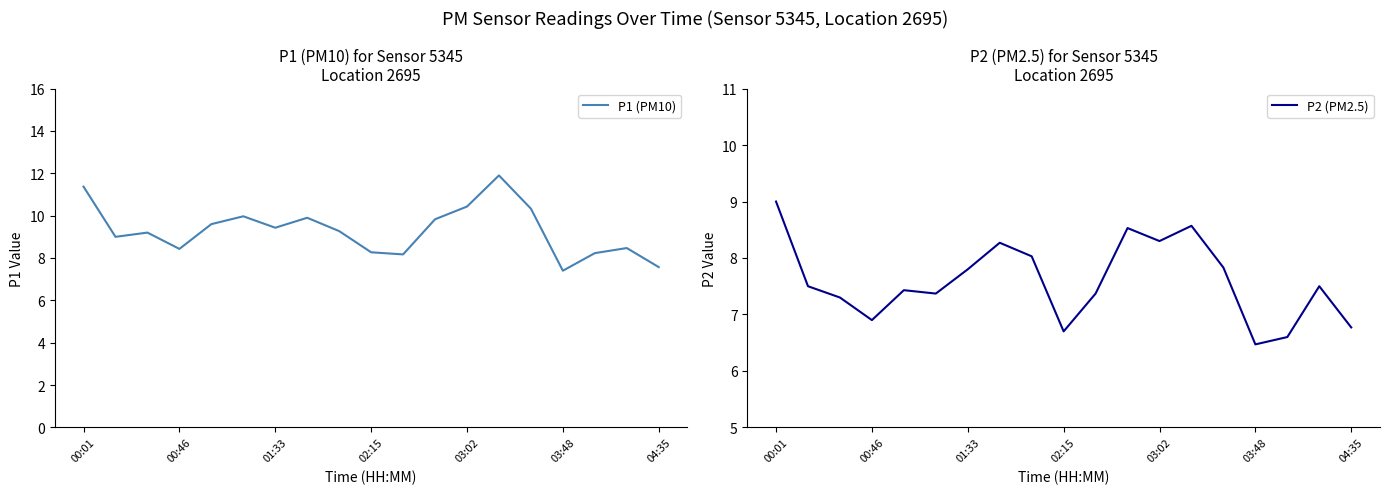

Reading right to left, transcribe all the data shown in this chart.

P1 (PM10): 7.6	8.5	8.2	7.4	10.3	11.9	10.4	9.8	8.2	8.3	9.3	9.9	9.4	10.0	9.6	8.4	9.2	9.0	11.4
P2 (PM2.5): 6.8	7.5	6.6	6.5	7.8	8.6	8.3	8.5	7.4	6.7	8.0	8.3	7.8	7.4	7.4	6.9	7.3	7.5	9.0